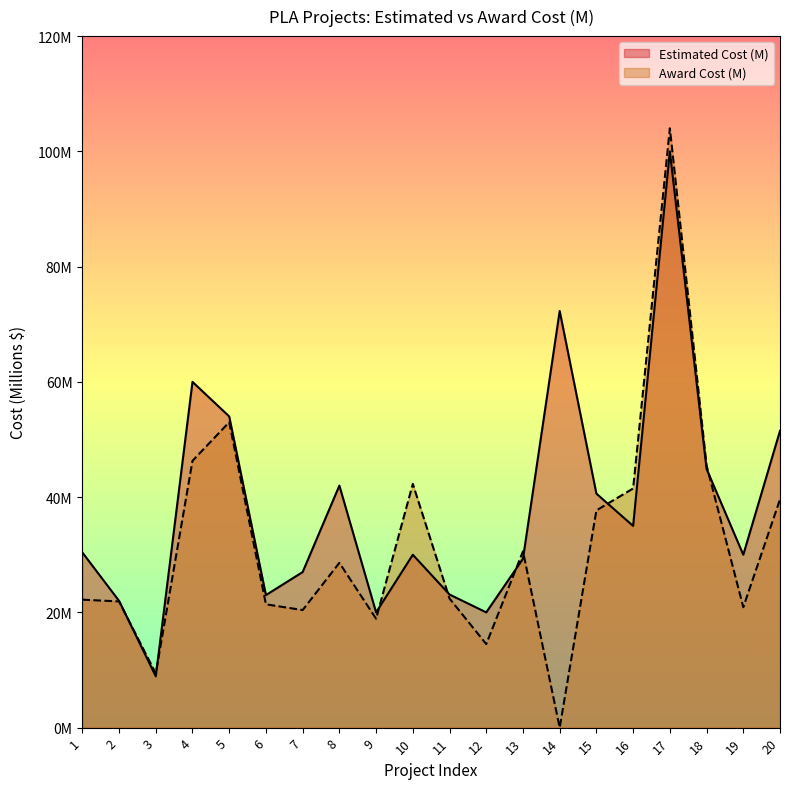

At which label does Award Cost (M) first exceed 28?

4